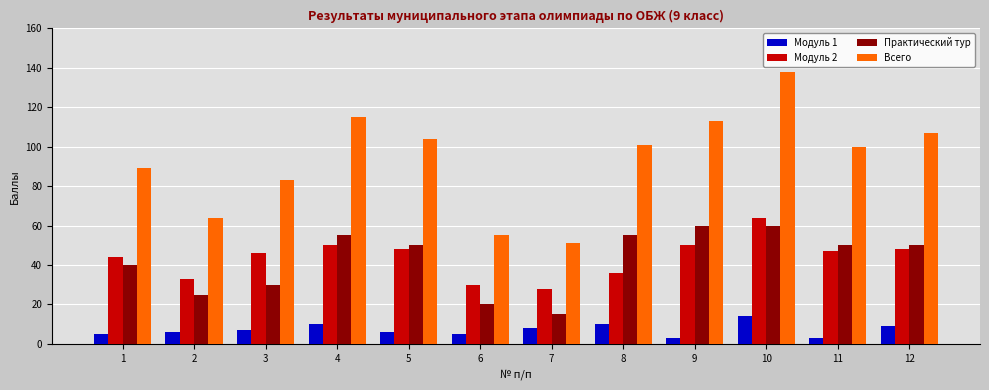

Rank the series at 10 from lowest to highest value.

Модуль 1, Практический тур, Модуль 2, Всего